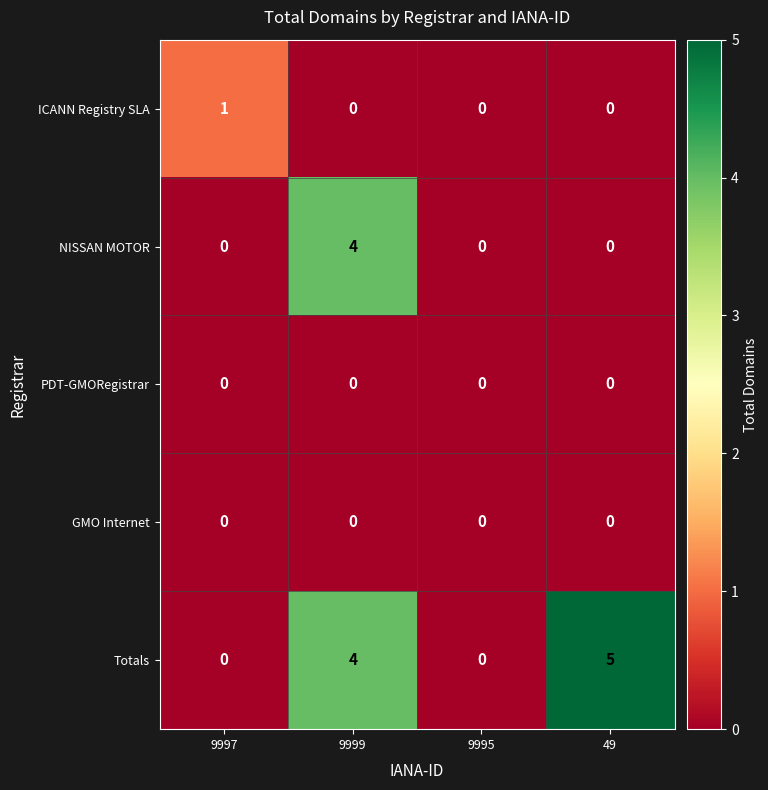

How many ICANN Registry SLA values are between 0 and 1?

4